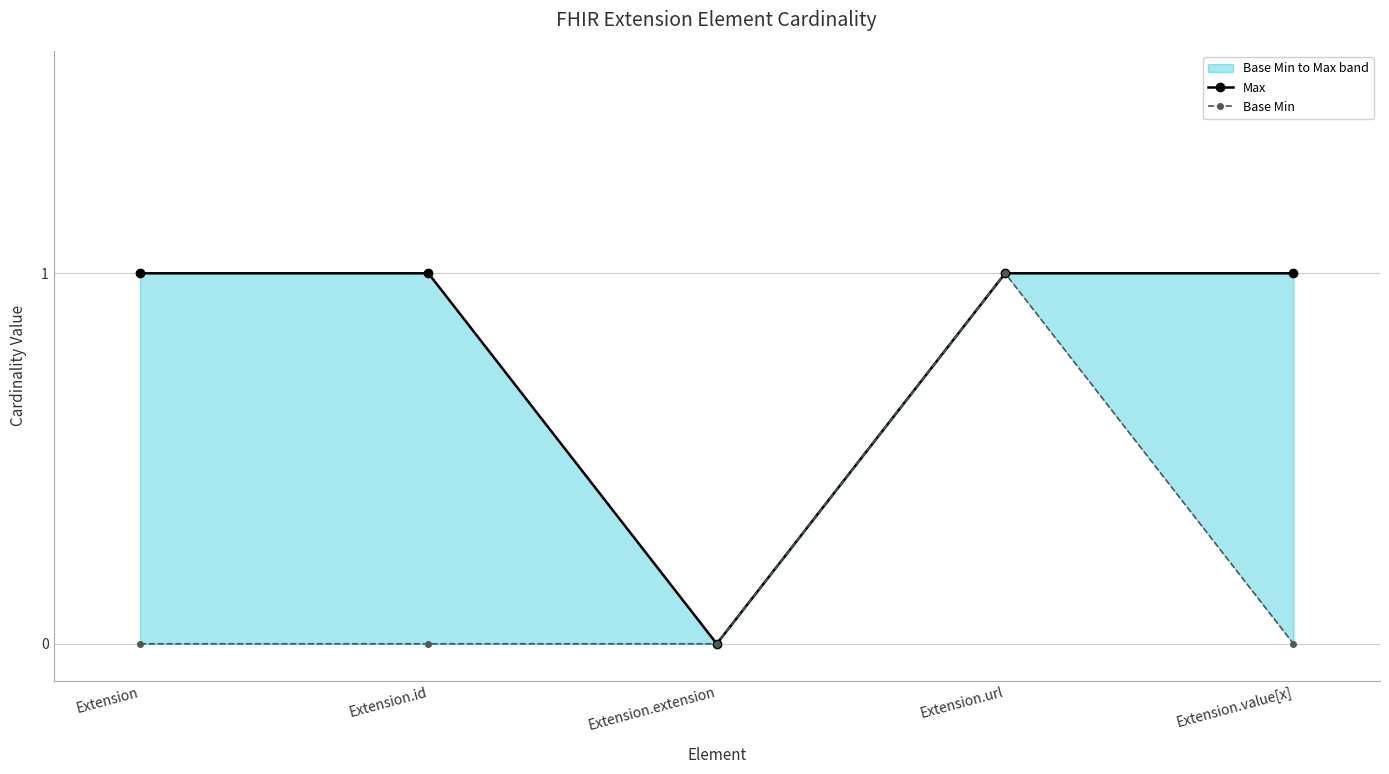

List the labels in order of Base Min value, largest first.

Extension.url, Extension, Extension.id, Extension.extension, Extension.value[x]